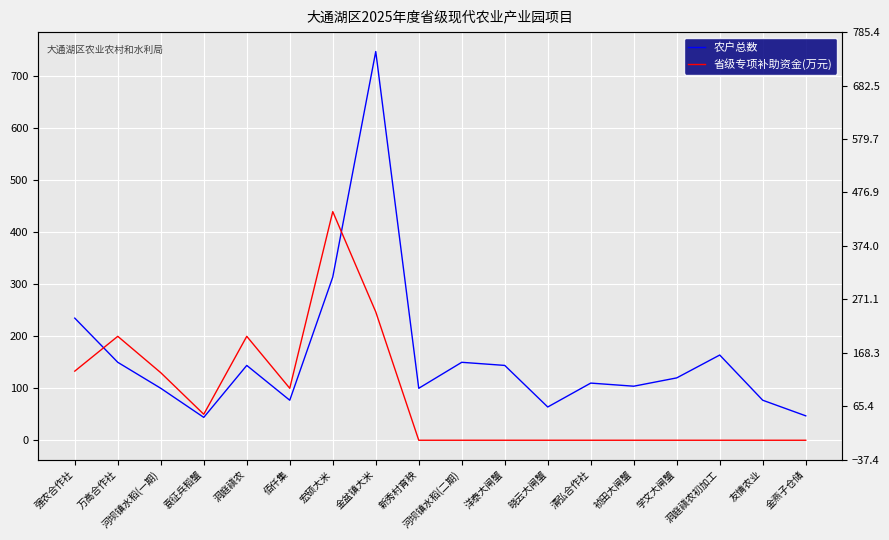

At which label is 农户总数 closest to 396?

宏硕大米